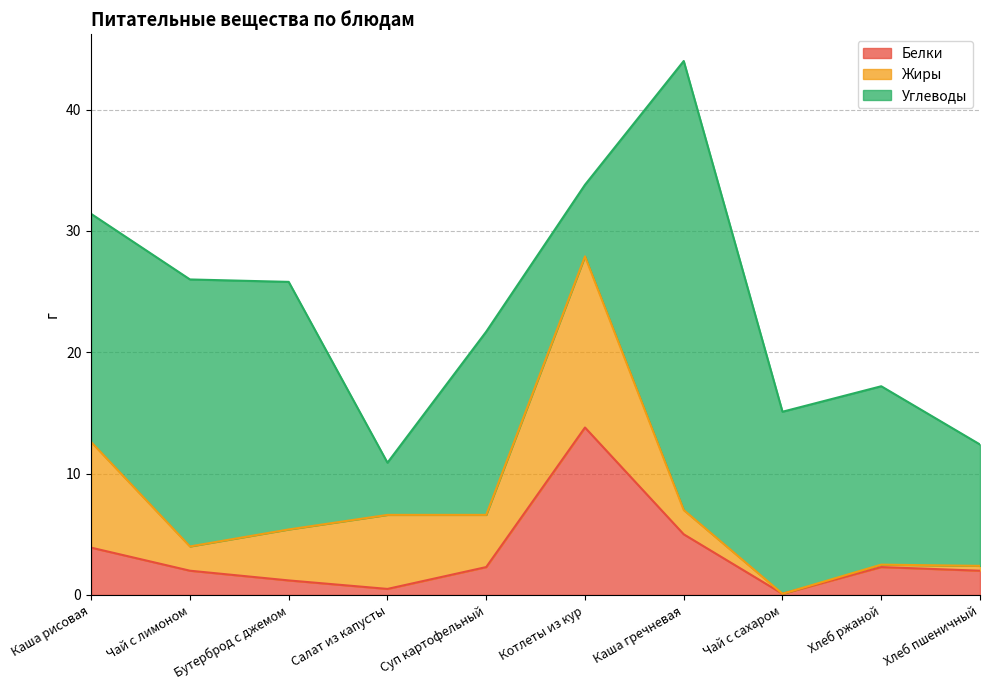

What is the difference between the maximum and minimum values in the Жиры series?

14.1